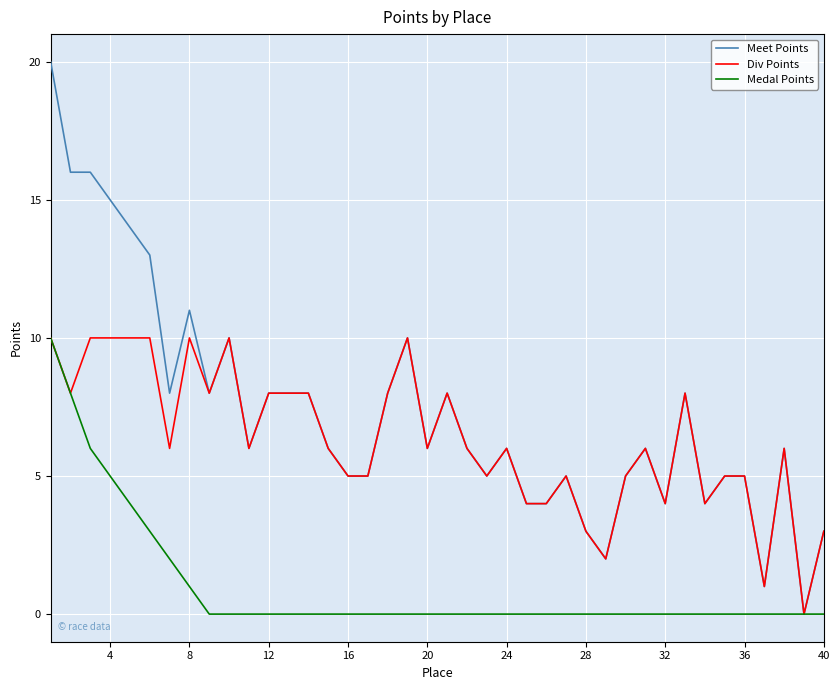

How many lines are shown in the chart?

3